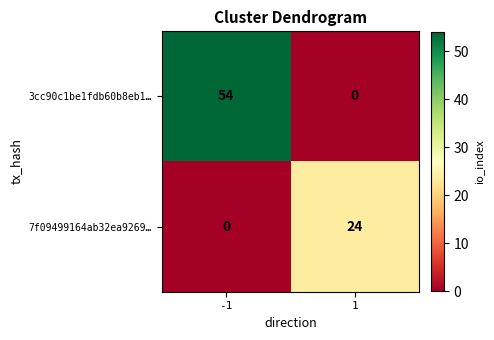

The 3cc90c1be1fdb60b8eb1… series shows 0 at 1. True or false?

True